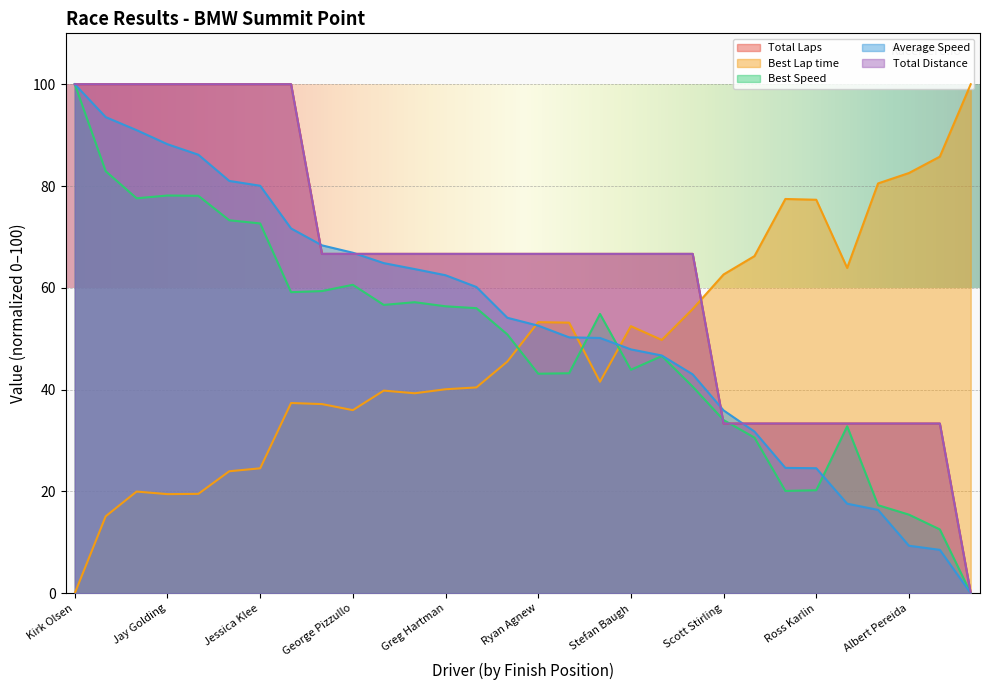

What is the sum of all Average Speed values?

1591.4